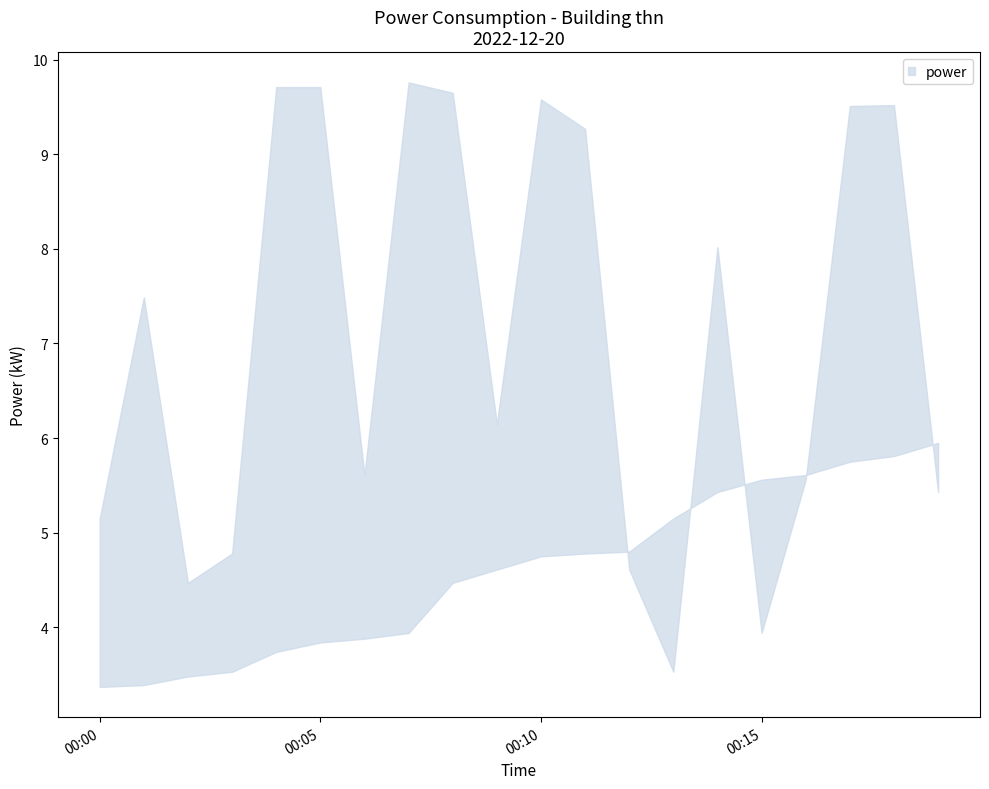

True or false: power_lower has more than 1 points higher than both neighbors.

False